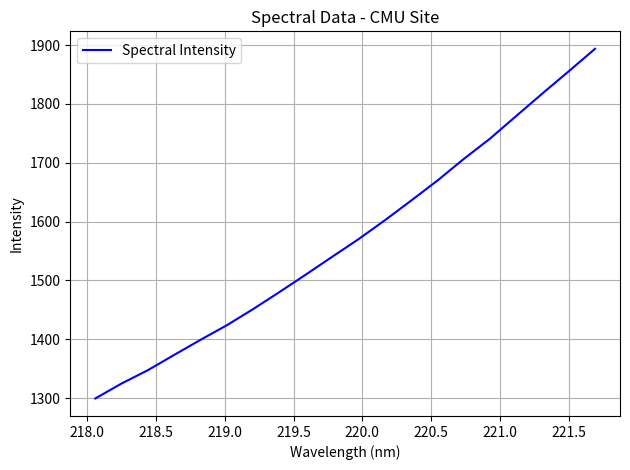

What is the smallest value displayed?

1299.5